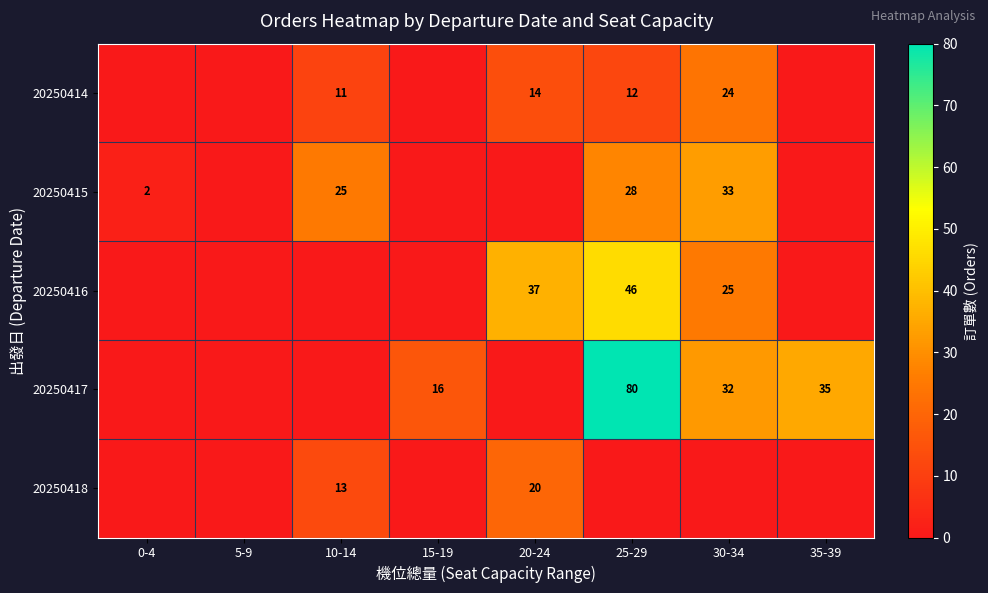

At which category is the sum across all series the highest?

25-29